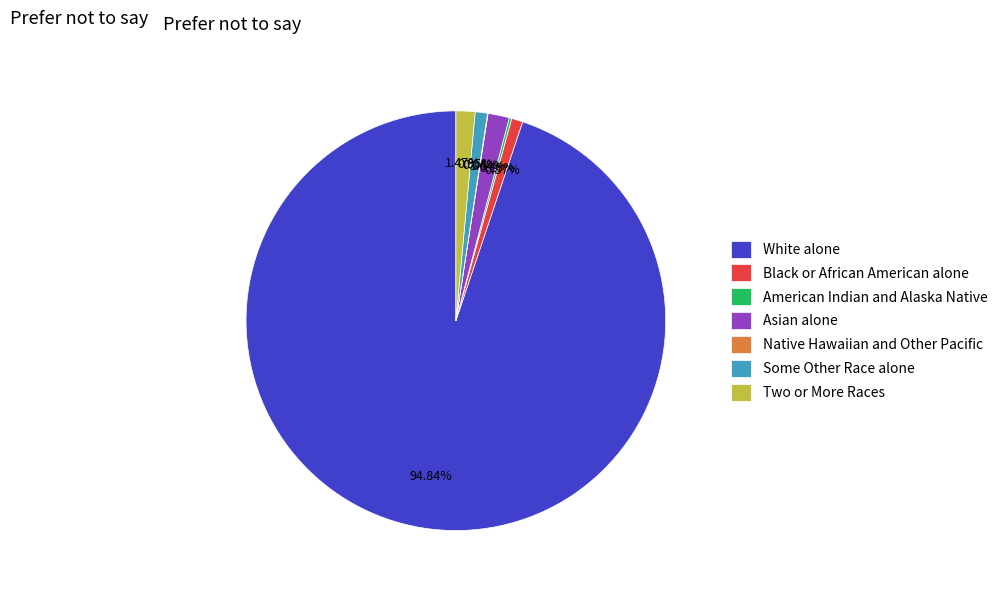

Which slice is the largest?

White alone